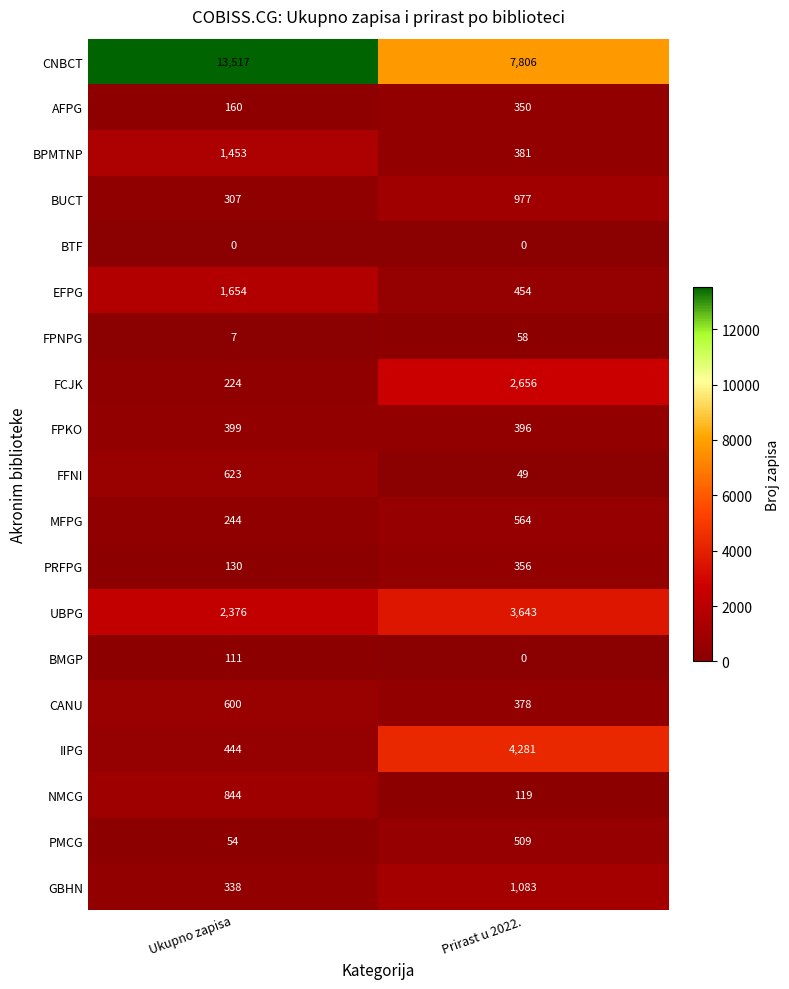

Which label corresponds to the largest value in the chart?

Ukupno zapisa